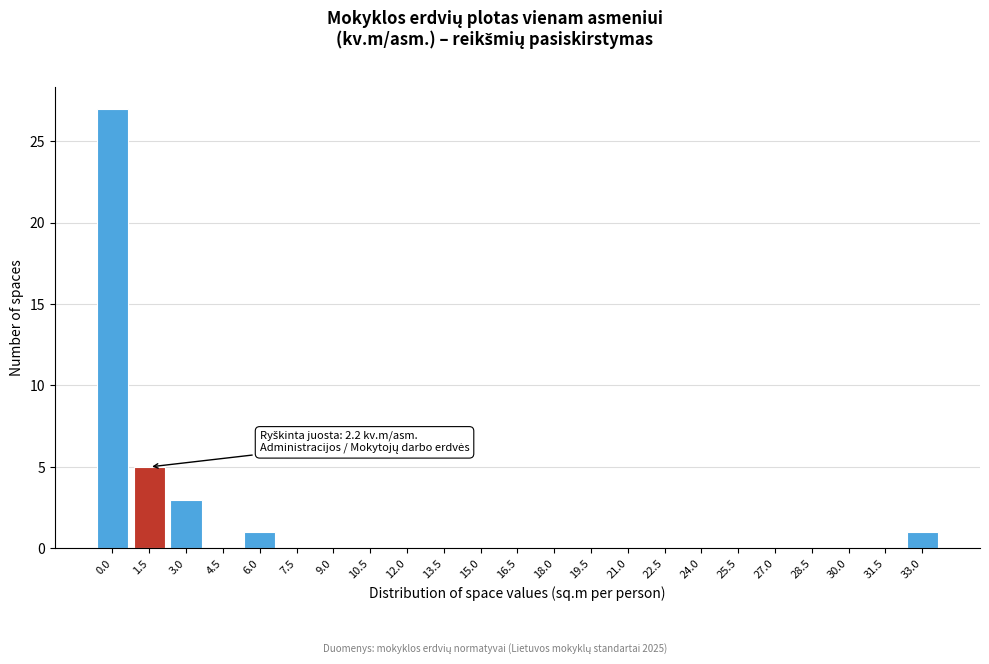

Reading left to right, extract all data points from this chart.

0.0=27	1.5=5	3.0=3	4.5=0	6.0=1	7.5=0	9.0=0	10.5=0	12.0=0	13.5=0	15.0=0	16.5=0	18.0=0	19.5=0	21.0=0	22.5=0	24.0=0	25.5=0	27.0=0	28.5=0	30.0=0	31.5=0	33.0=1